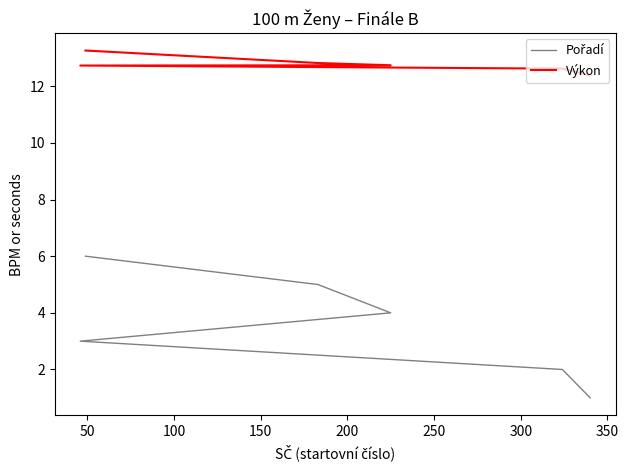

What is the approximate value of Výkon at 100?

12.7